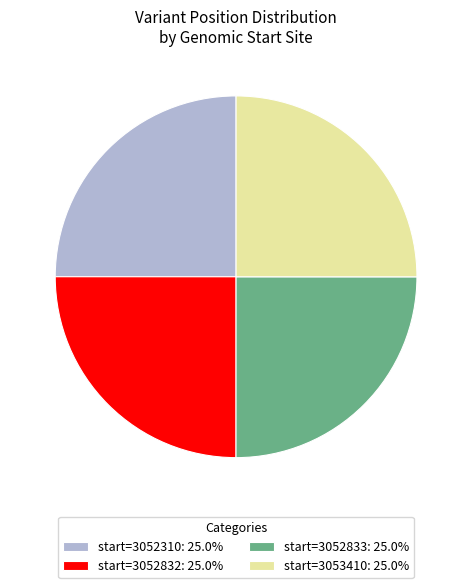

Is there any slice that represents more than half of the pie?

No